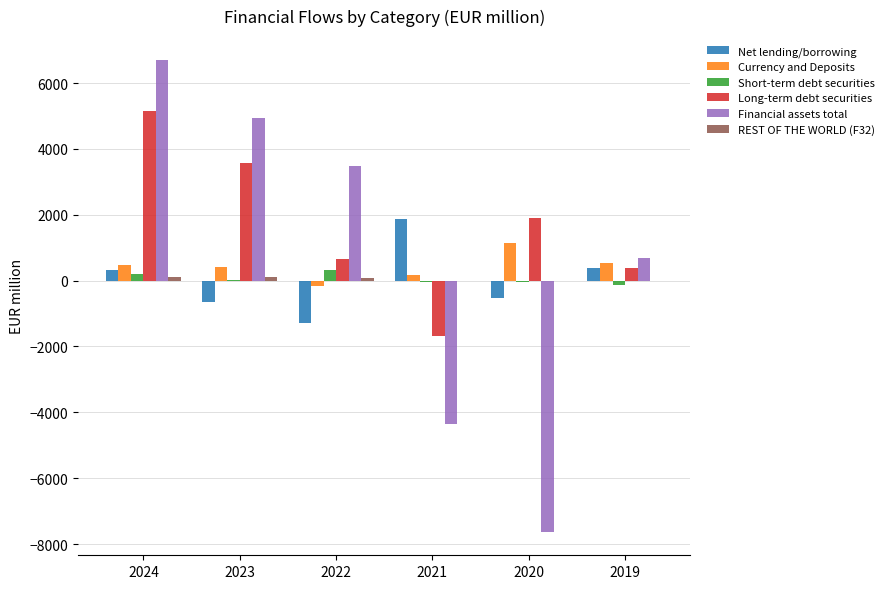

What is the approximate value of Long-term debt securities at 2020?

1896.7